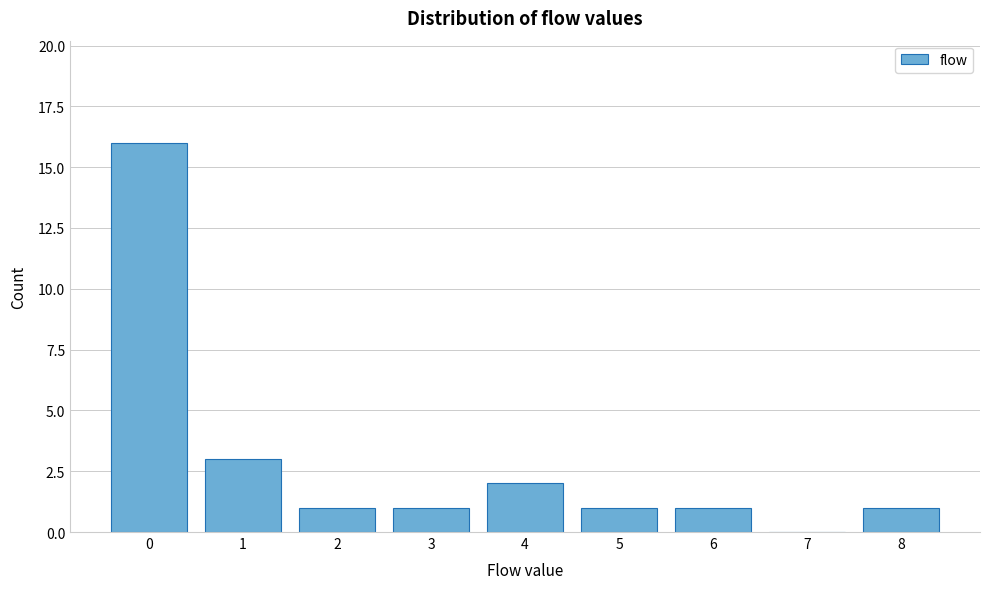

Reading left to right, transcribe all the data shown in this chart.

0=16	1=3	2=1	3=1	4=2	5=1	6=1	7=0	8=1